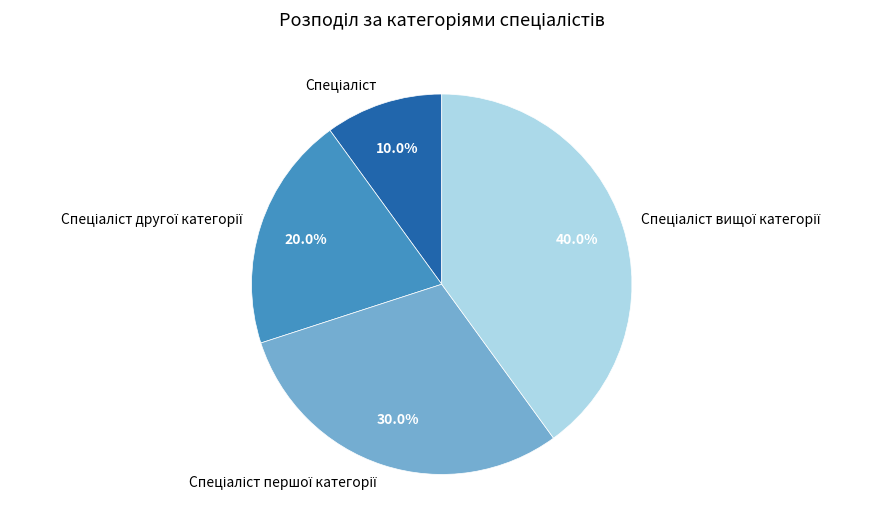

Is there any slice that represents more than half of the pie?

No